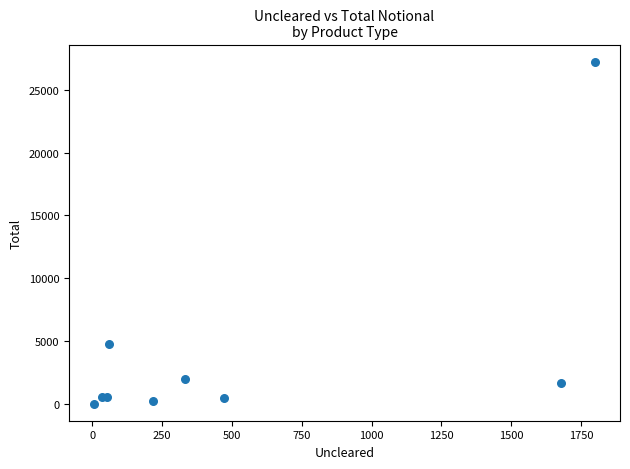

What Y value in the scatter plot is closest to 13629?

4757